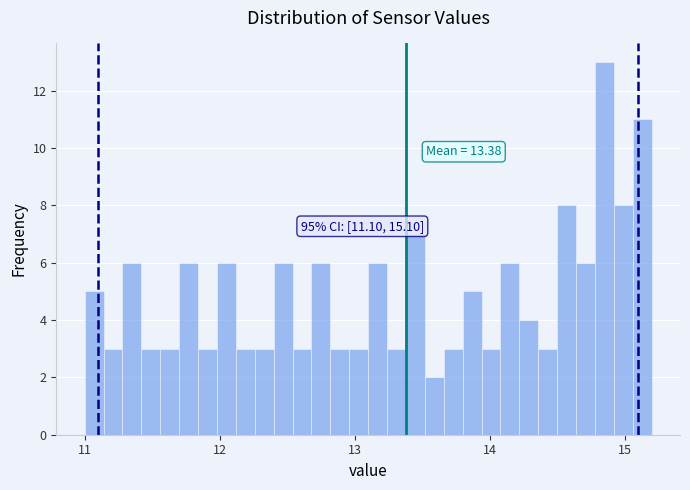

Read against the x-axis, roughly where is the centre of the tallest bar?

14.9